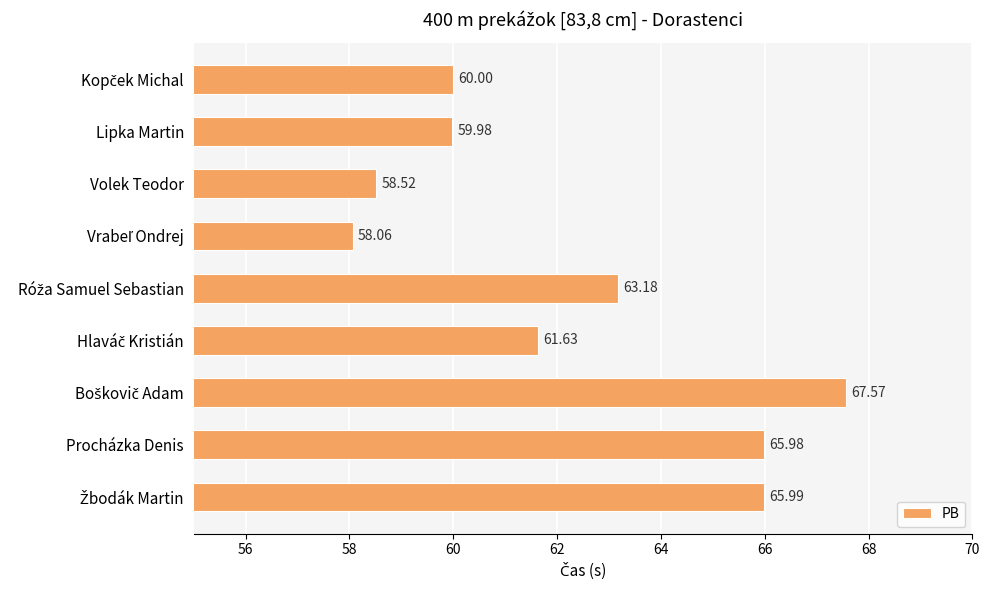

What is the difference between the maximum and minimum values?

9.5